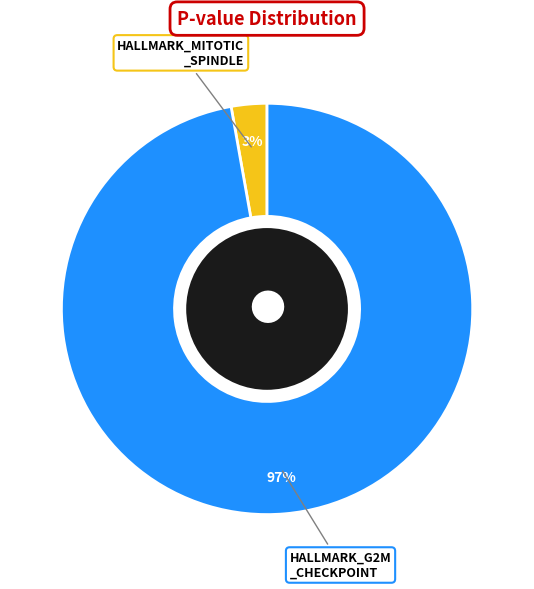

Which category accounts for the majority?

HALLMARK_G2M _CHECKPOINT